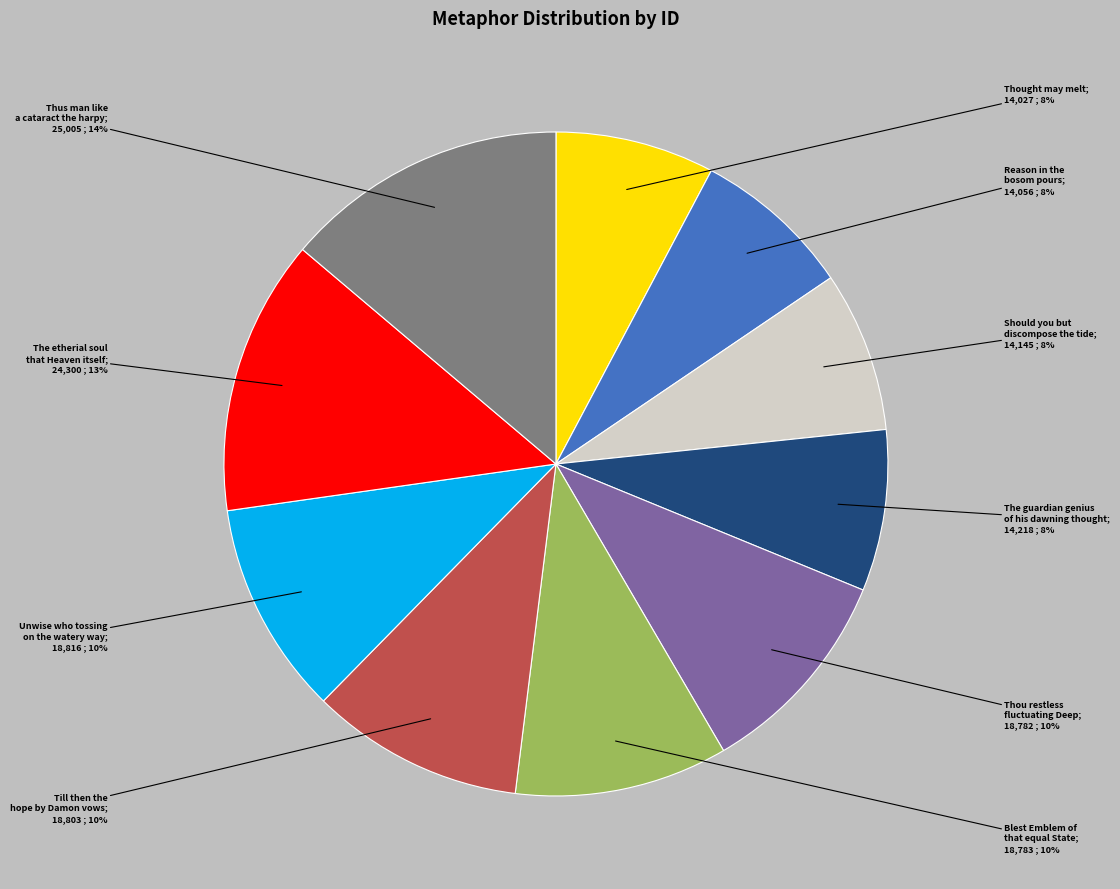

To the nearest percent, what is the average slice percentage?

10%